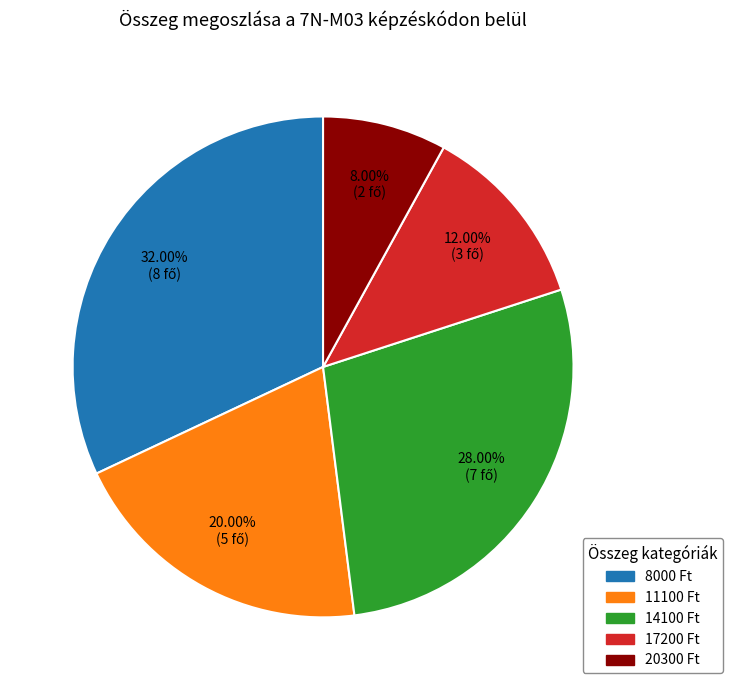

Is there a majority slice in this chart?

No